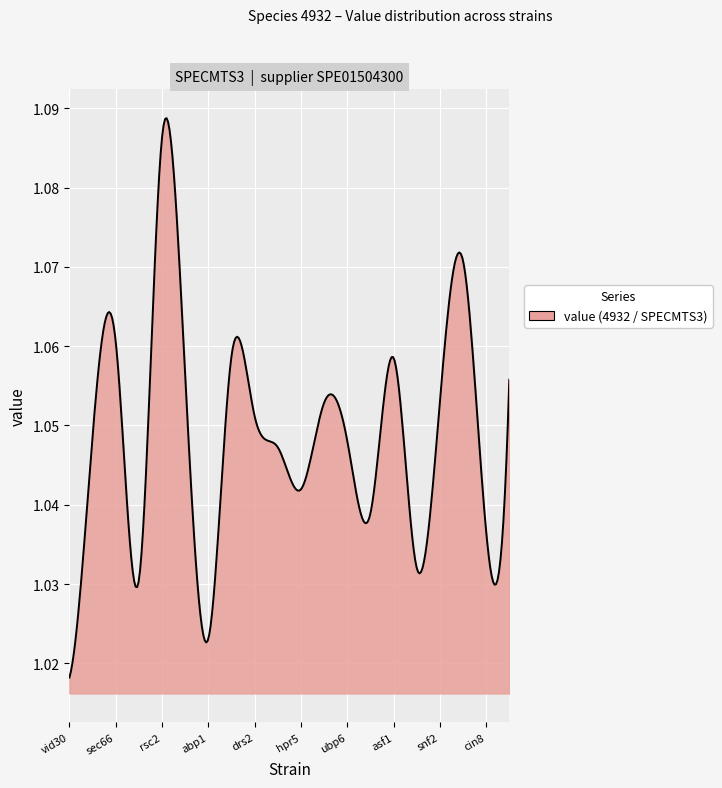

Does the chart have visible grid lines?

Yes